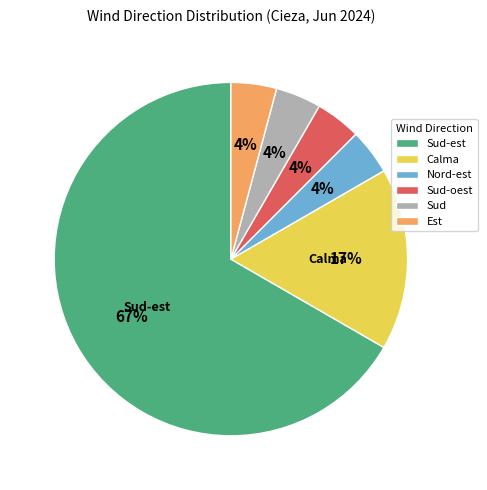

The Calma slice represents 17% of the pie. True or false?

True